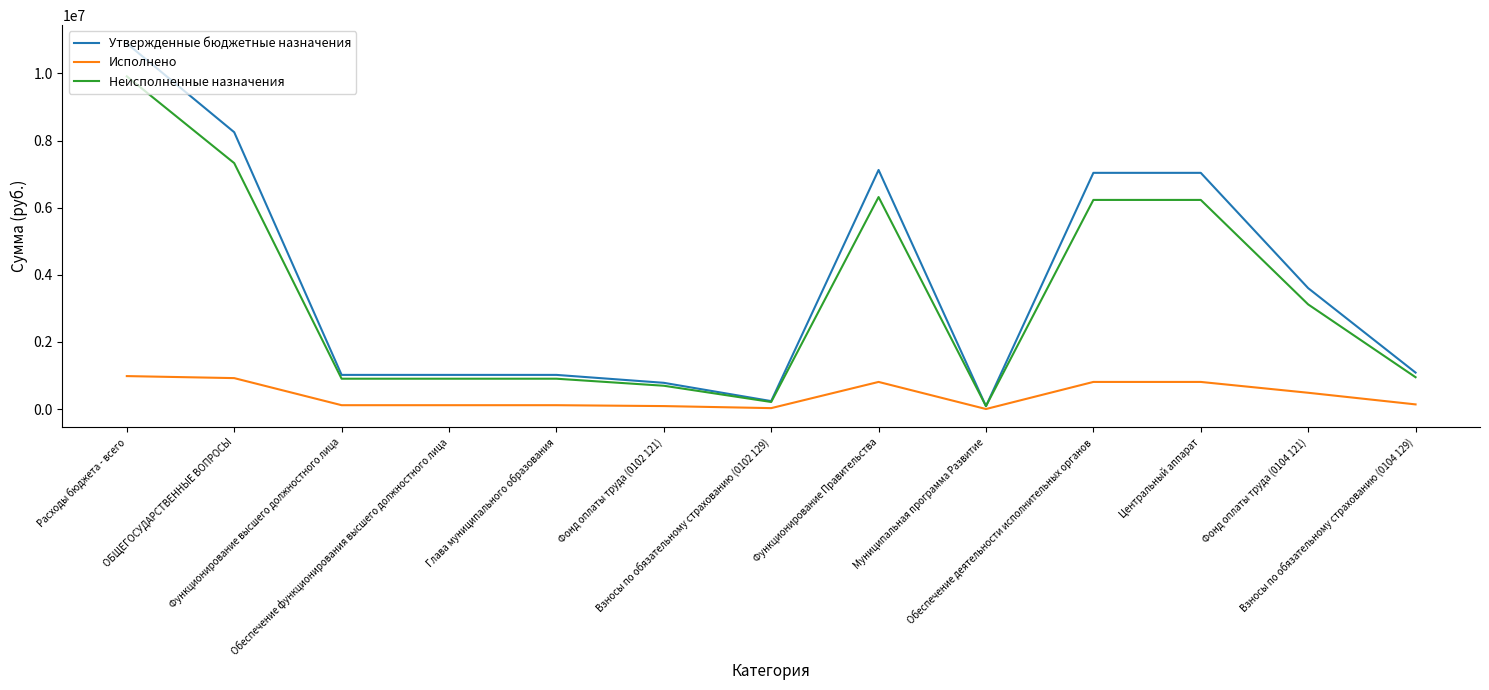

Rank the series by their maximum value, from highest to lowest.

Утвержденные бюджетные назначения, Неисполненные назначения, Исполнено